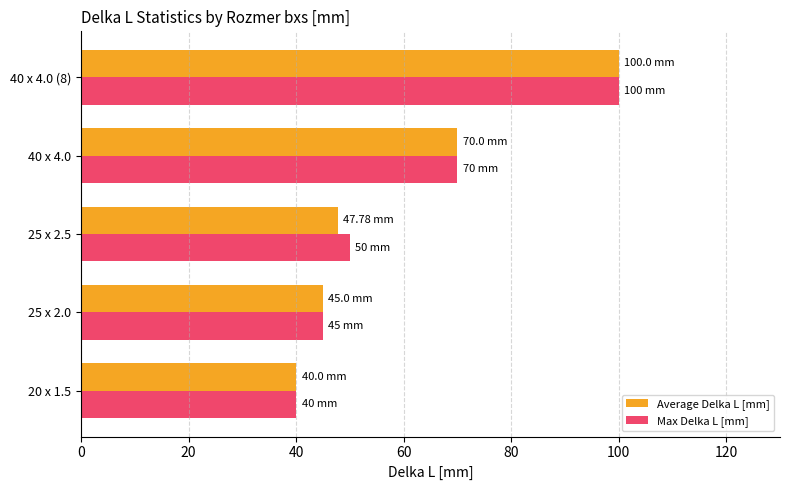

What is the maximum value for Average Delka L [mm]?

100.0